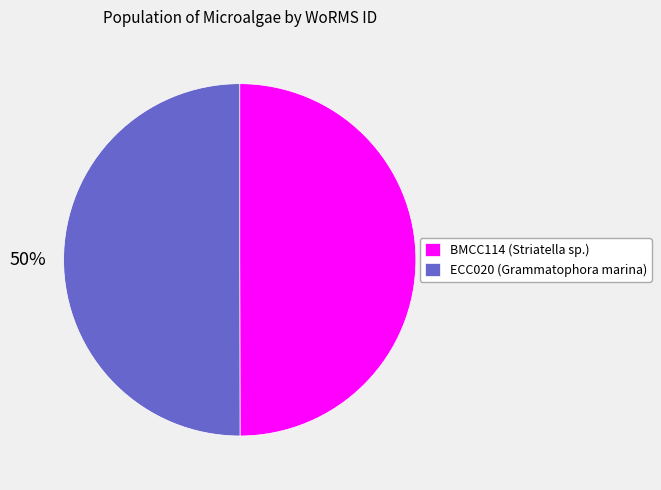

To the nearest percent, what is the combined percentage of BMCC114 (Striatella sp.) and ECC020 (Grammatophora marina)?

100%